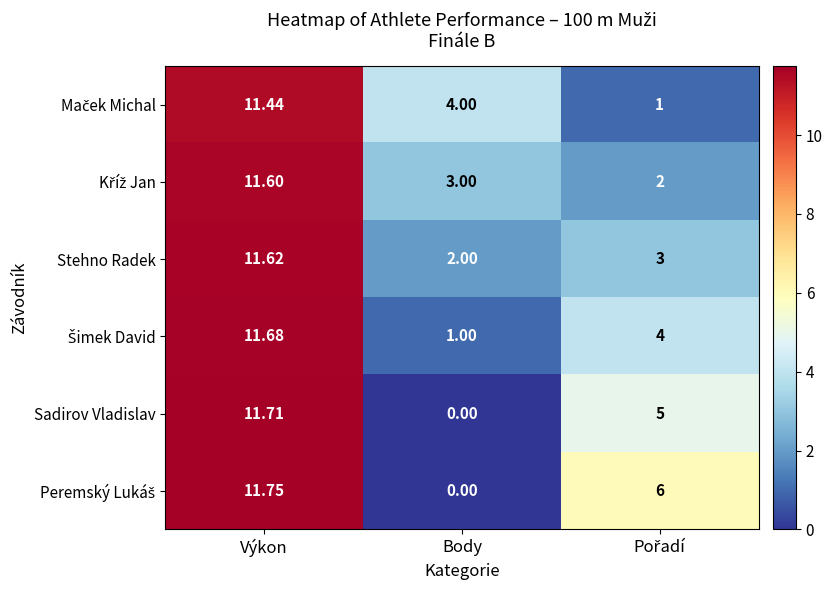

At which category is the sum across all series the highest?

Výkon